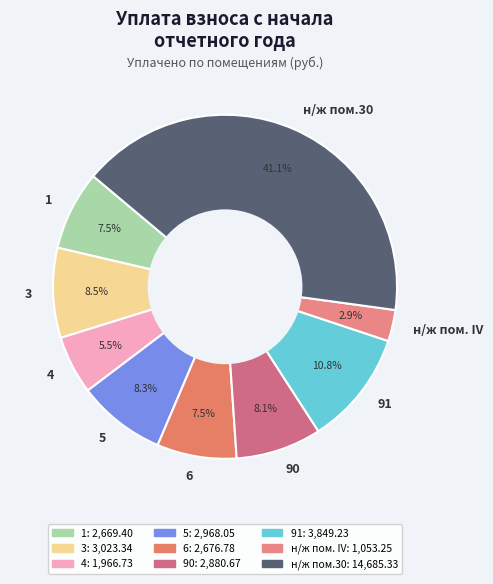

To the nearest percent, what portion does н/ж пом. IV represent?

3%